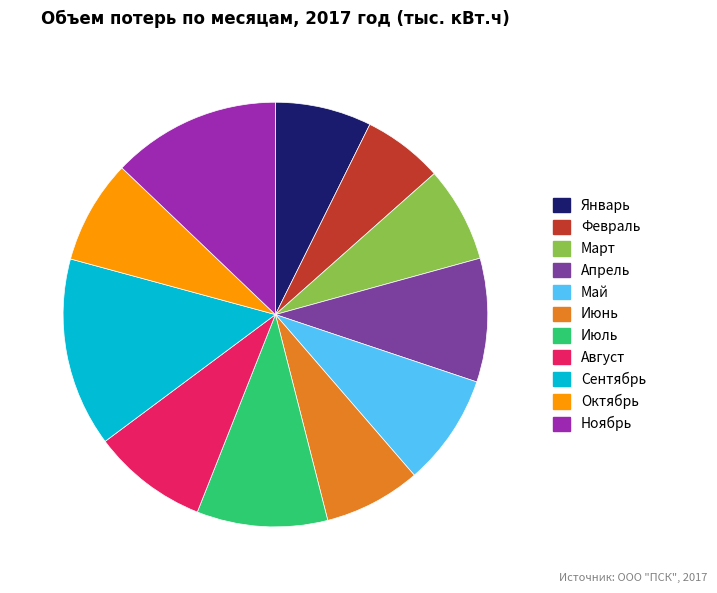

Combined, do Октябрь and Январь account for over 50%?

No